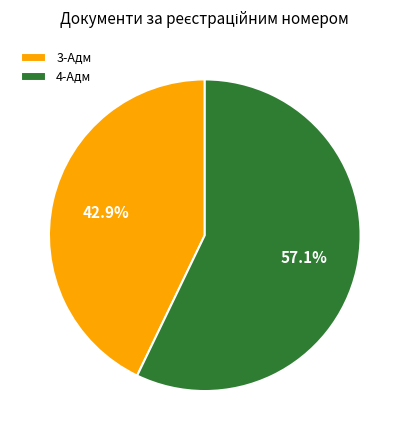

How much of the chart is everything except 3-Адм?

57.1%